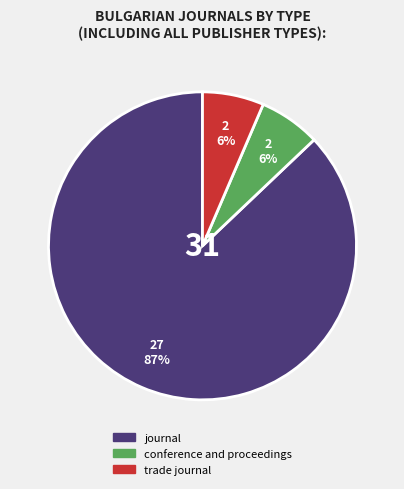

What is the largest slice in the pie chart?

journal